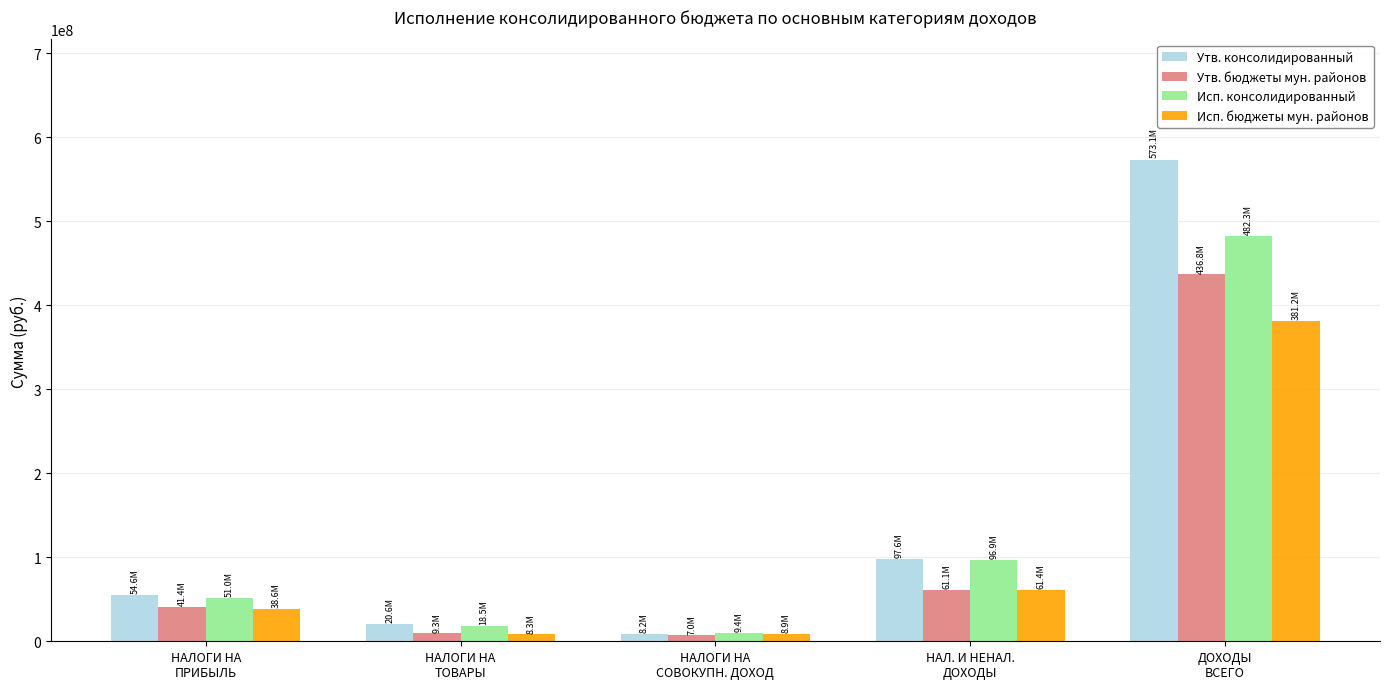

How many bars are there in total?

20